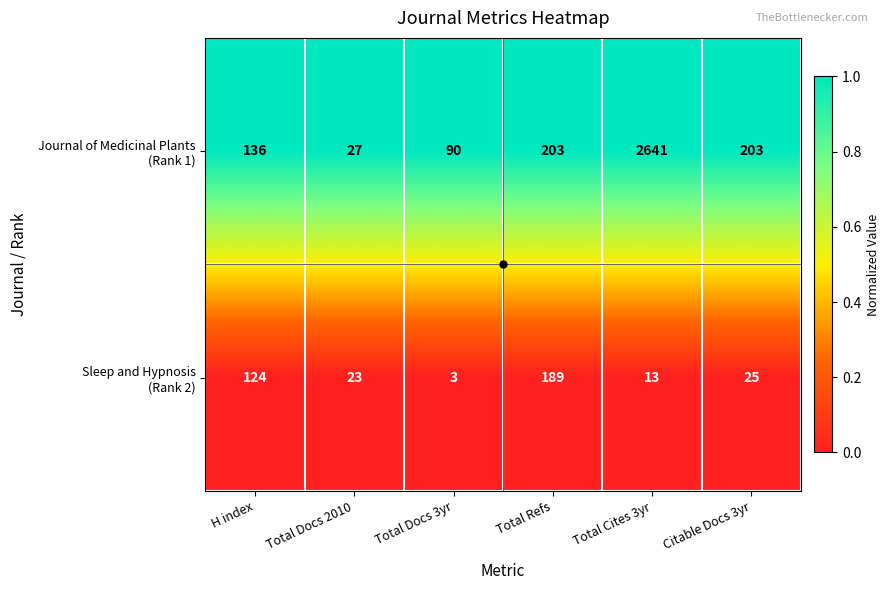

What is the spread (max minus min) of values at Total Docs 2010?

4